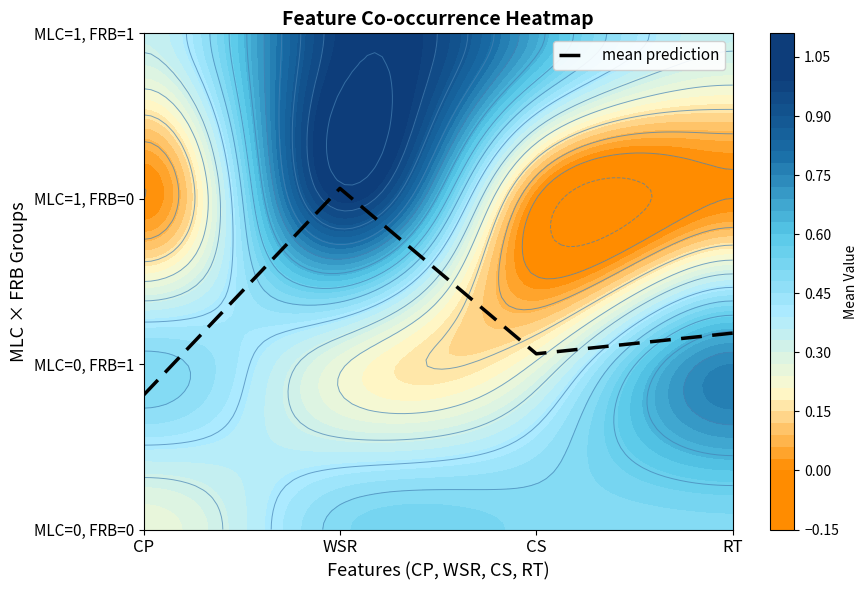

Rank the categories by value from lowest to highest.

CP, CS, RT, WSR